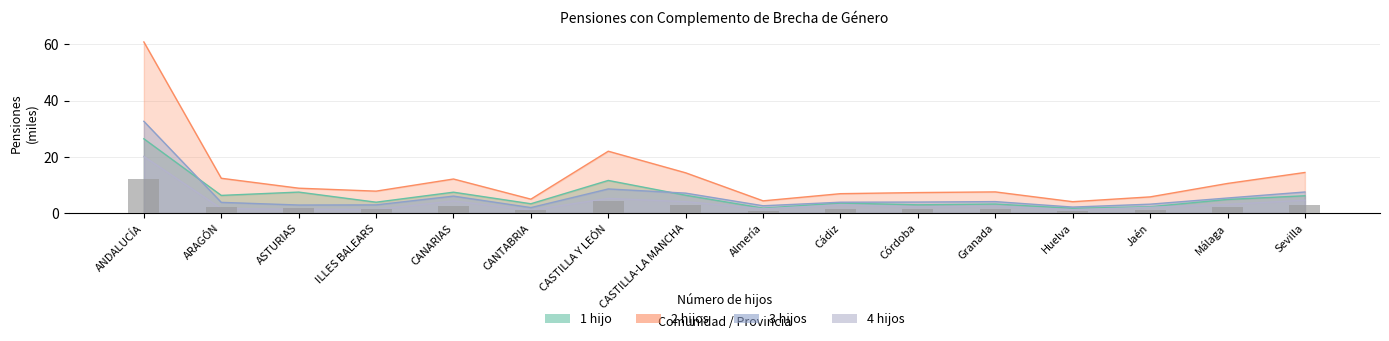

How many bars are there in each group?

5